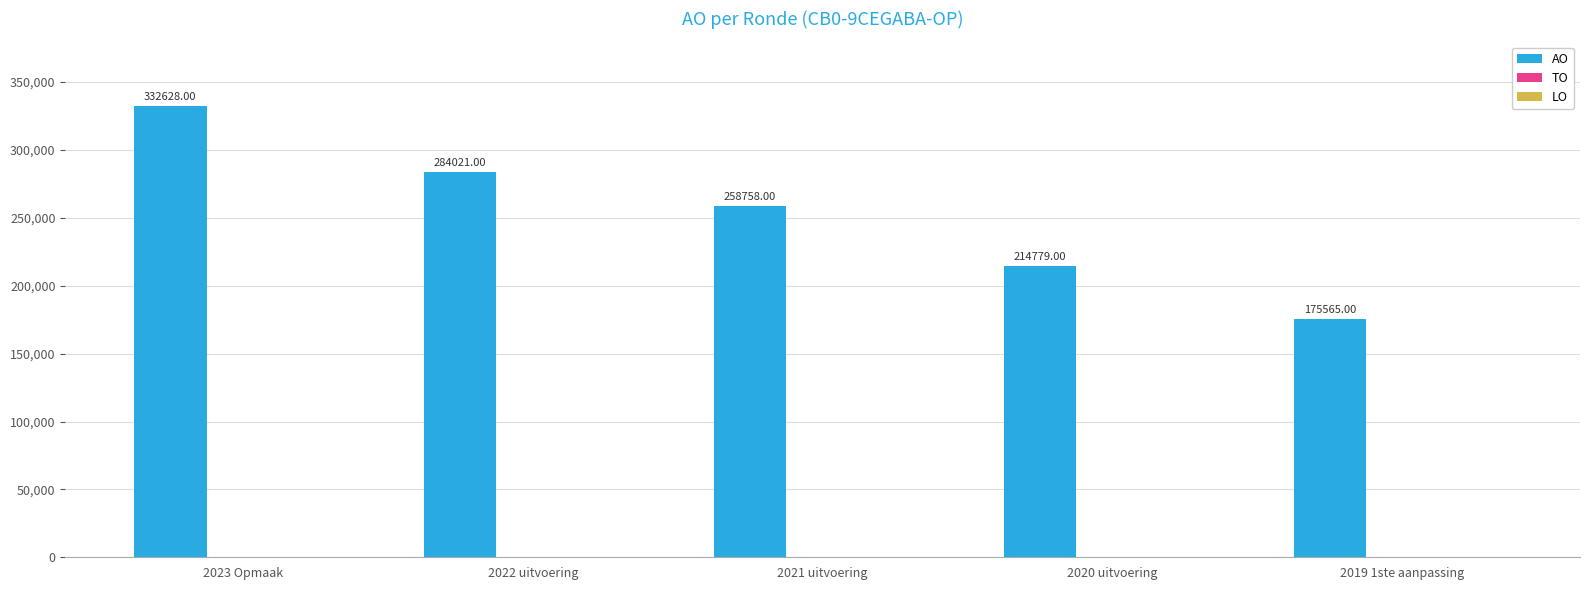

How many distinct data groups are displayed?

1